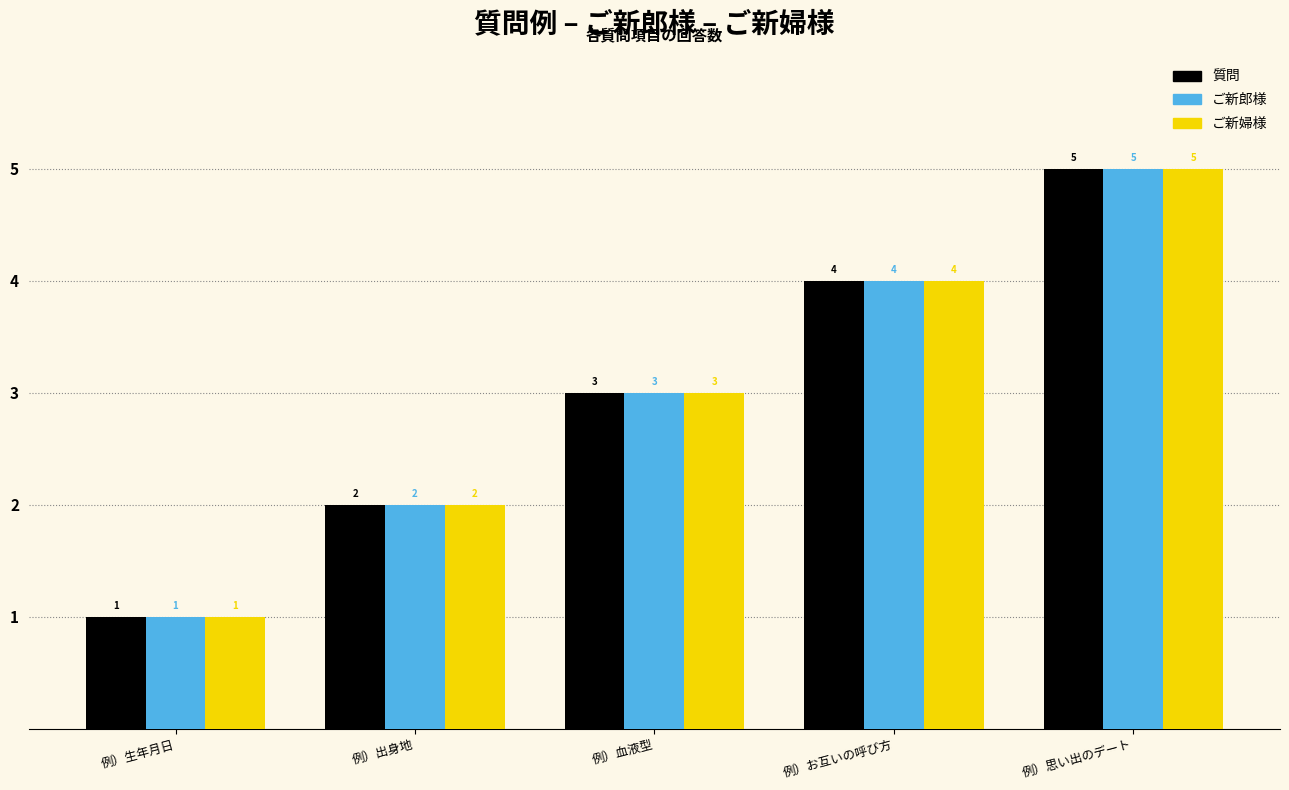

Does the chart contain stacked bars?

No